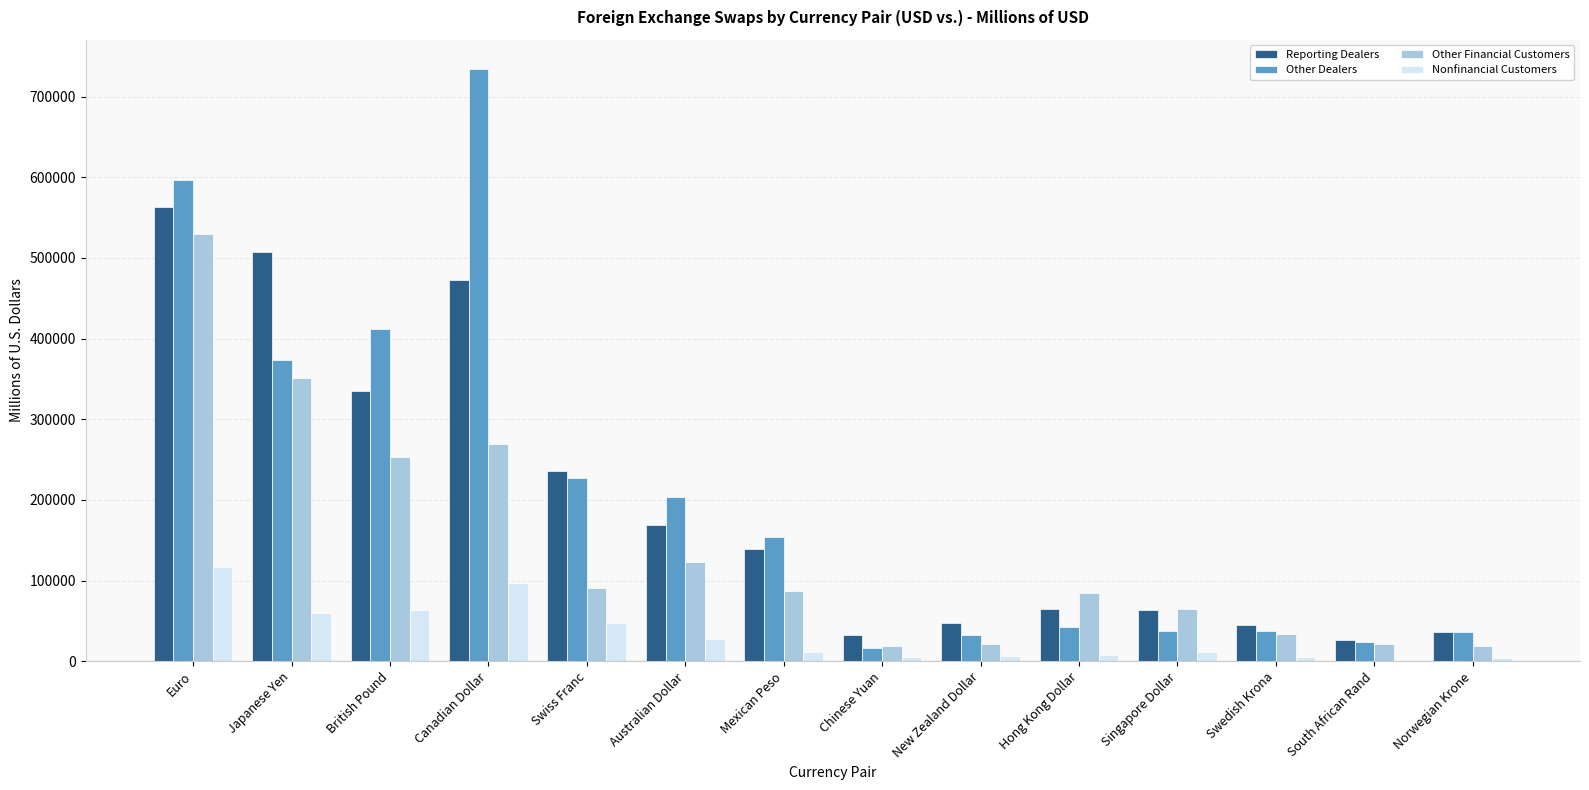

What is the total value across all series at Chinese Yuan?

72179